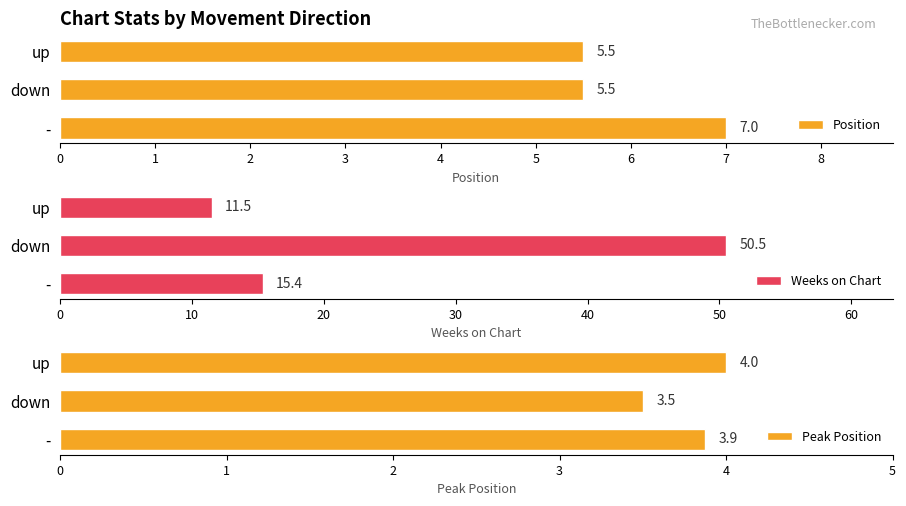

How many Peak Position values are between 3 and 4?

3